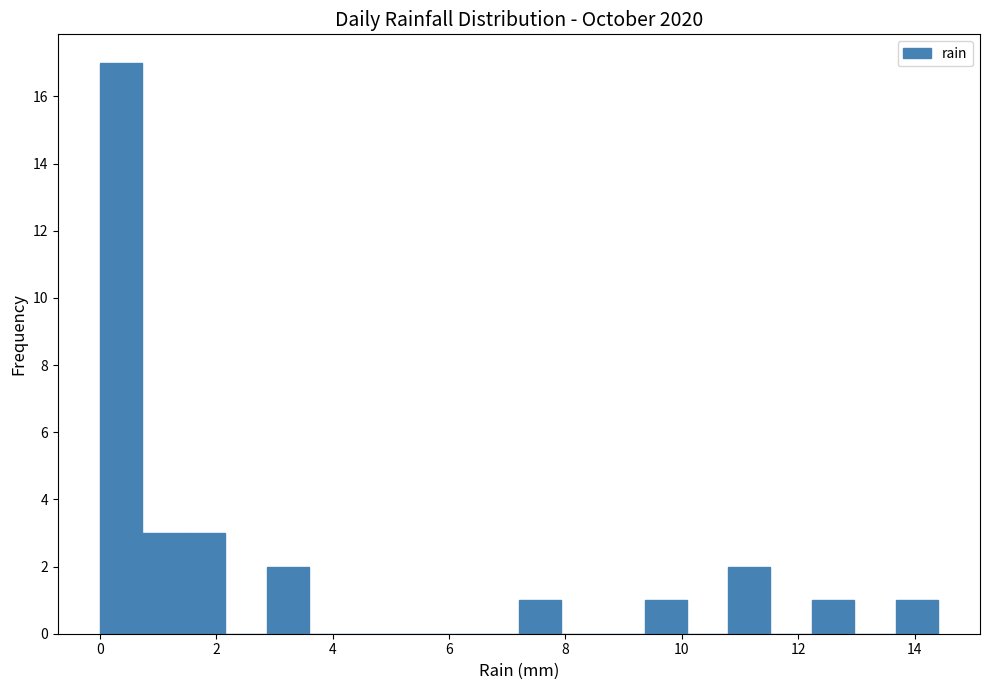

Read against the x-axis, roughly where is the centre of the tallest bar?

0.4